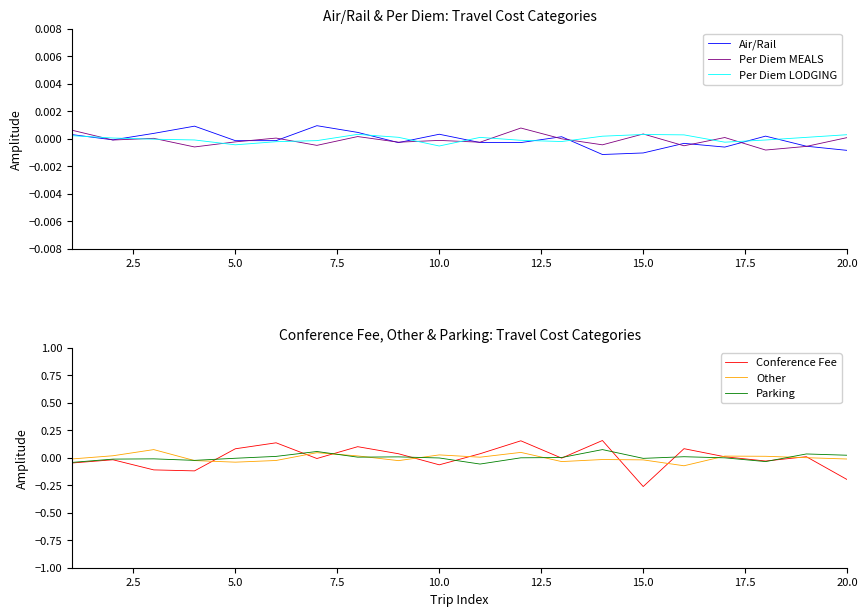

Is the value of Per Diem MEALS at 5.0 greater than the value of Air/Rail at 10.0?

No